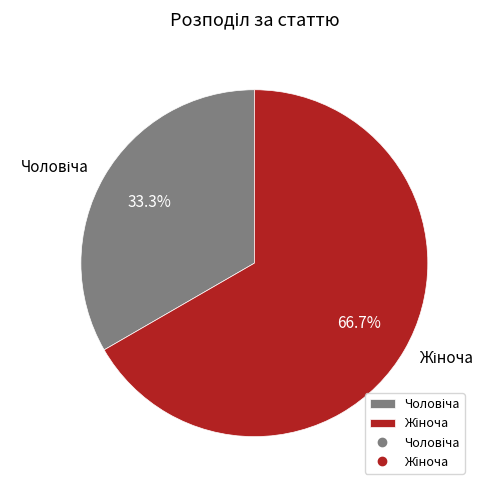

Is there any slice that represents more than half of the pie?

Yes